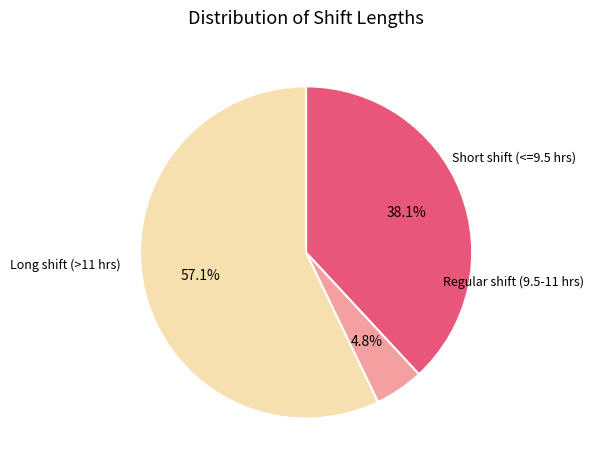

How many segments does this pie chart have?

3